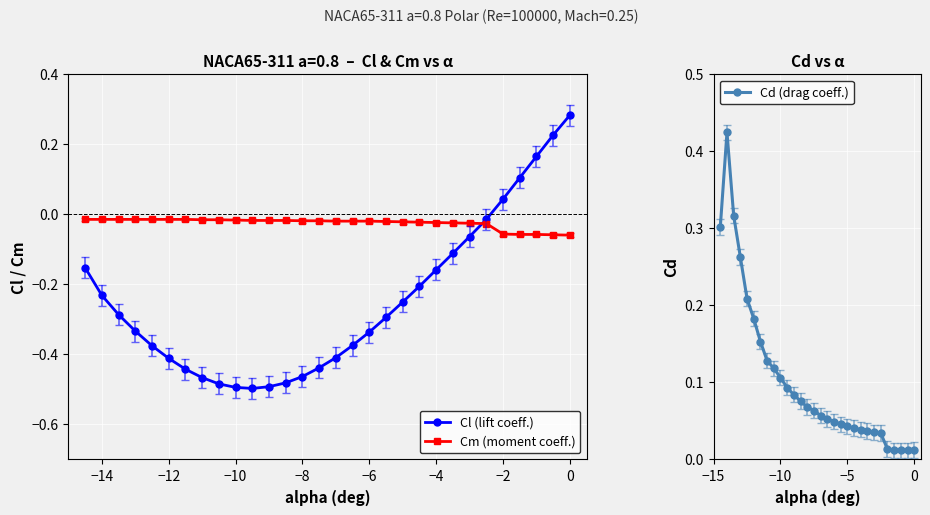

True or false: Cm (moment coeff.) has a value of -0.0 at −2.

False